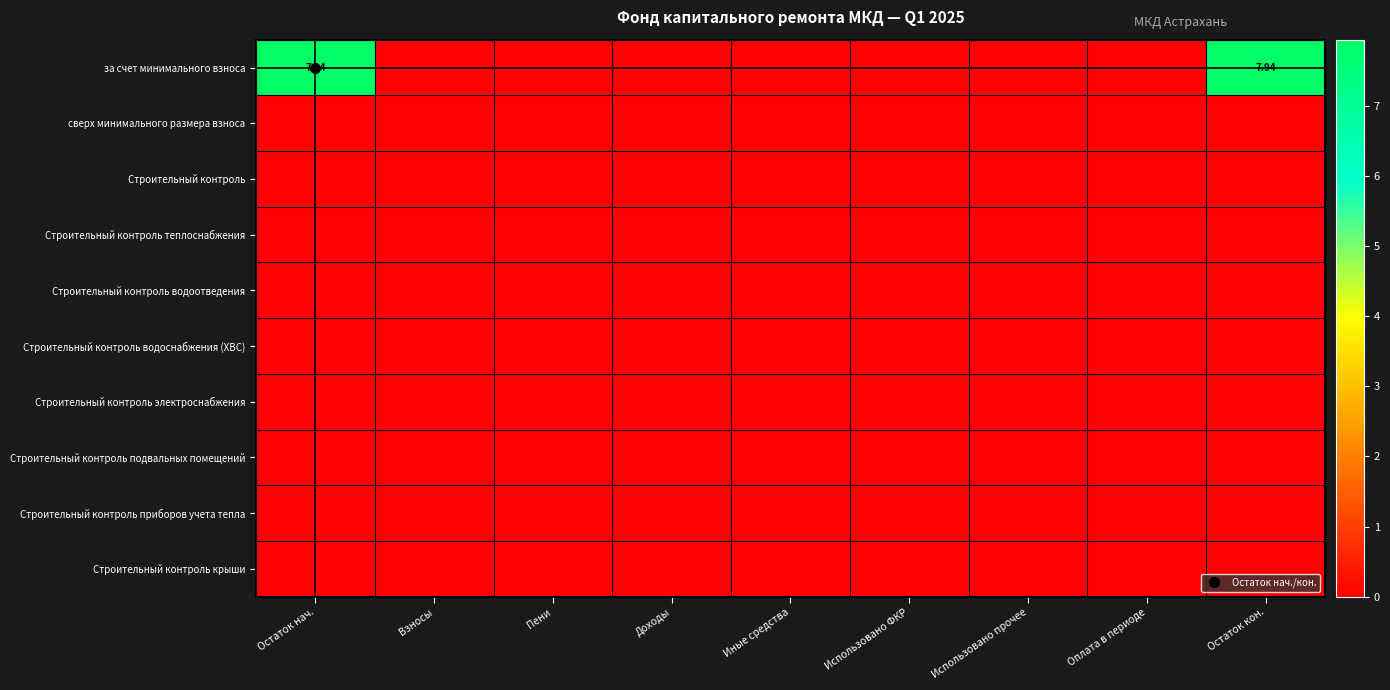

Which category has the lowest value in the Строительный контроль подвальных помещений series?

Остаток нач.